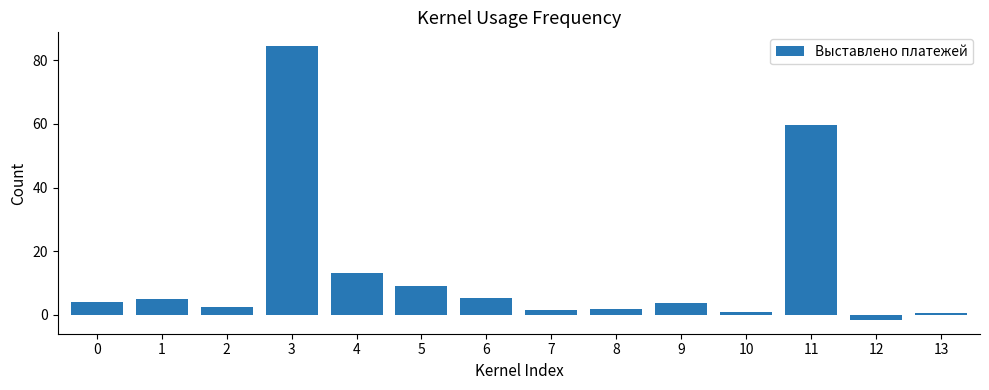

What is the sum of all values?

190.3